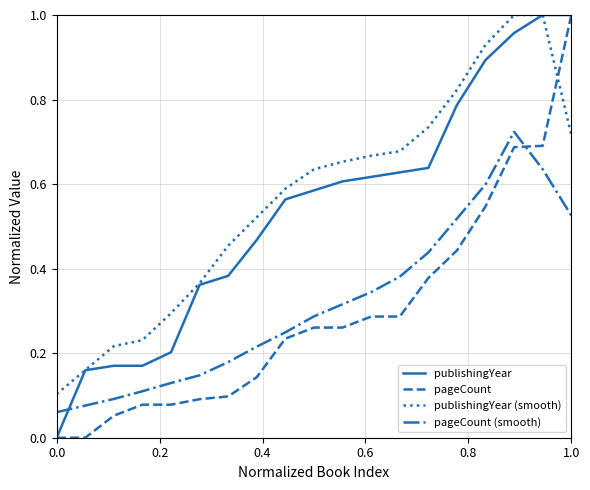

True or false: pageCount (smooth) and pageCount cross at least once.

True